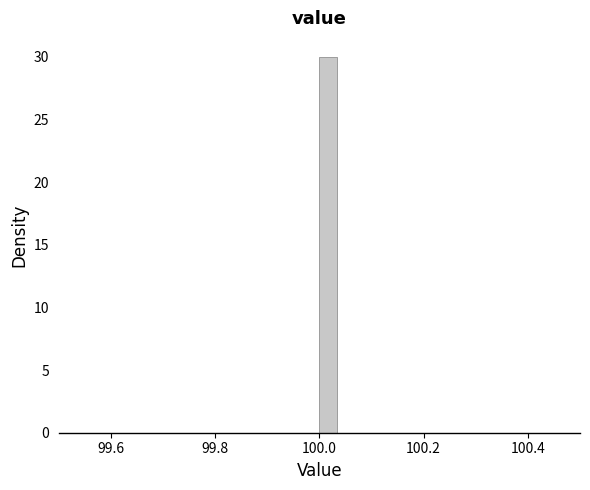

Read against the x-axis, roughly where is the centre of the tallest bar?

100.02